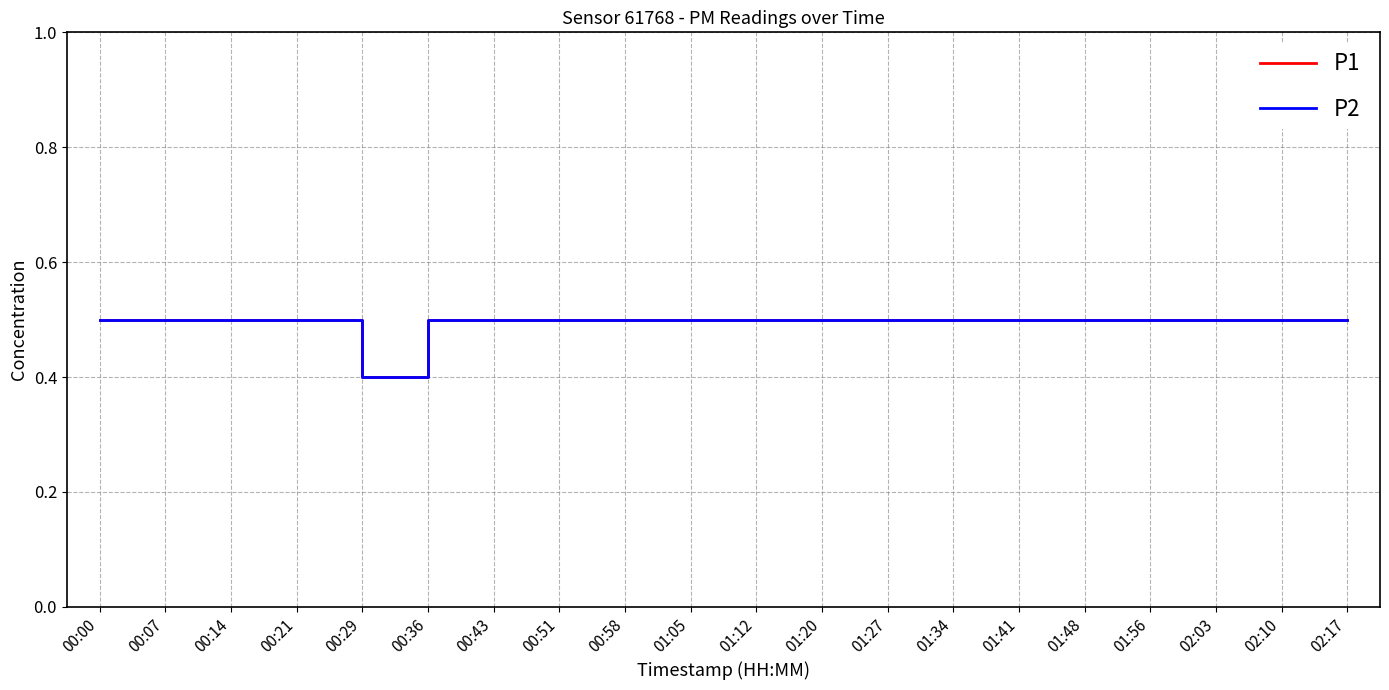

Reading left to right, extract all data points from this chart.

P1: 00:00=0.5	00:07=0.5	00:14=0.5	00:21=0.5	00:29=0.4	00:36=0.5	00:43=0.5	00:51=0.5	00:58=0.5	01:05=0.5	01:12=0.5	01:20=0.5	01:27=0.5	01:34=0.5	01:41=0.5	01:48=0.5	01:56=0.5	02:03=0.5	02:10=0.5	02:17=0.5
P2: 00:00=0.5	00:07=0.5	00:14=0.5	00:21=0.5	00:29=0.4	00:36=0.5	00:43=0.5	00:51=0.5	00:58=0.5	01:05=0.5	01:12=0.5	01:20=0.5	01:27=0.5	01:34=0.5	01:41=0.5	01:48=0.5	01:56=0.5	02:03=0.5	02:10=0.5	02:17=0.5